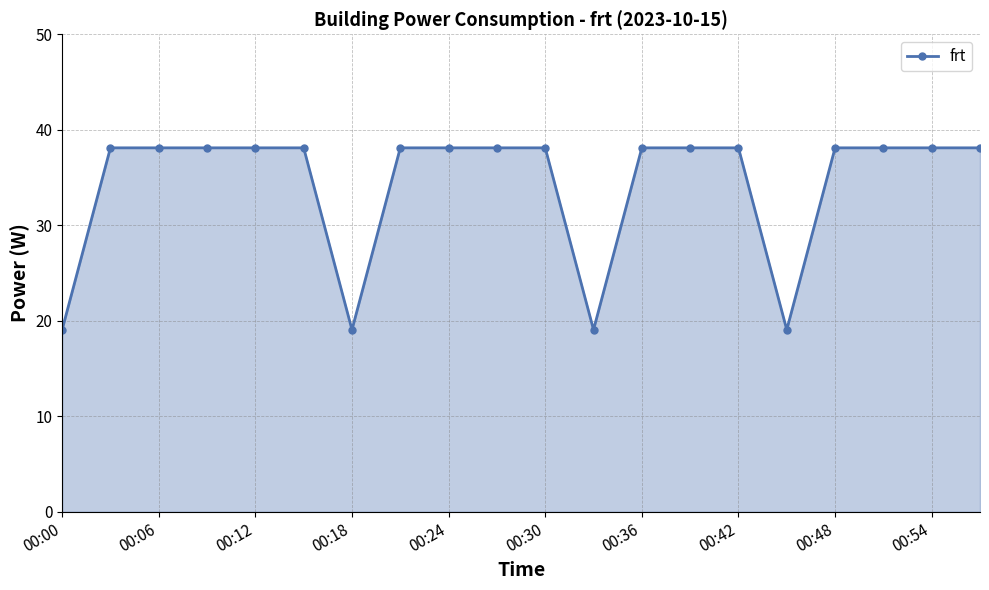

What is the minimum value shown in the chart?

19.1